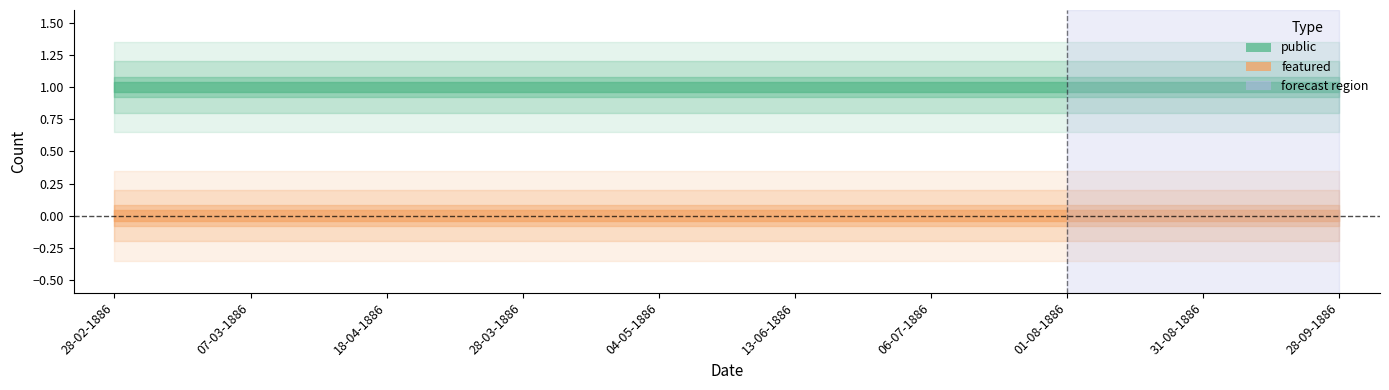

Which category has the highest value in the featured series?

28-02-1886